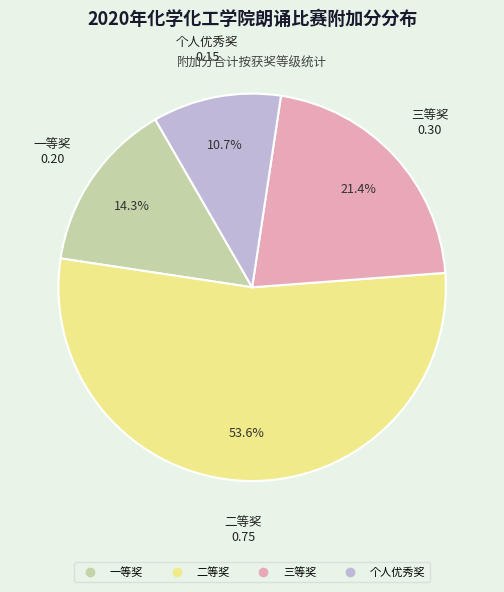

To the nearest percent, what percentage of the pie is 个人优秀奖?

11%